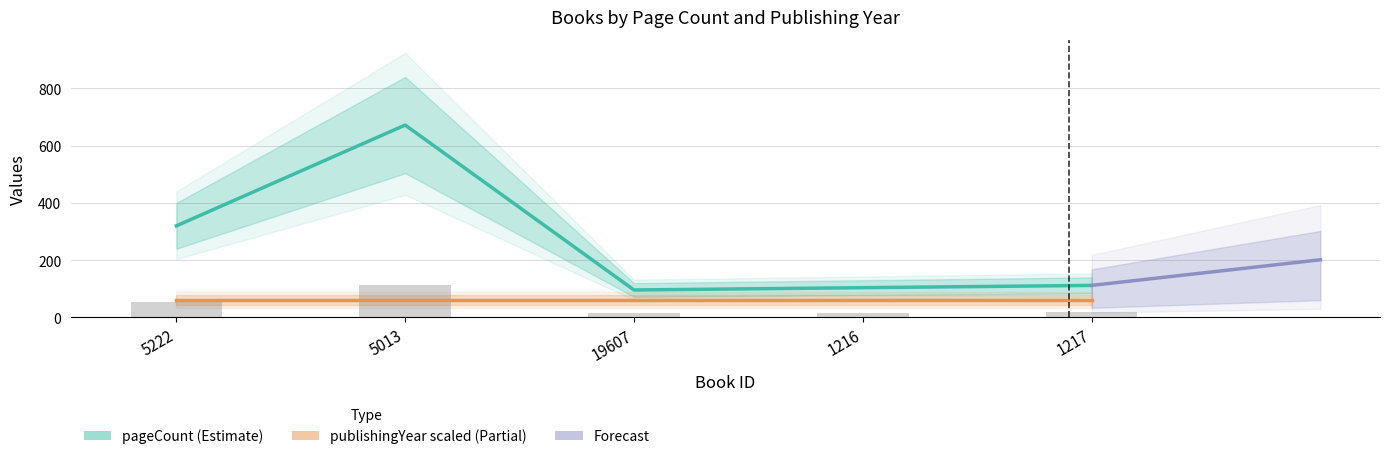

What is the value of the 1st bar from the left?

320